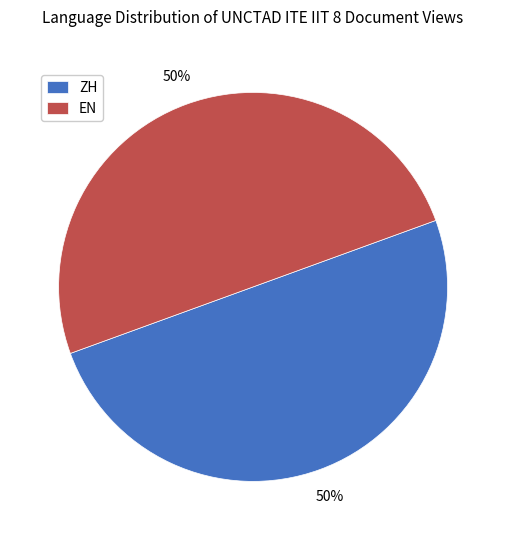

True or false: ZH accounts for 50% of the total.

True